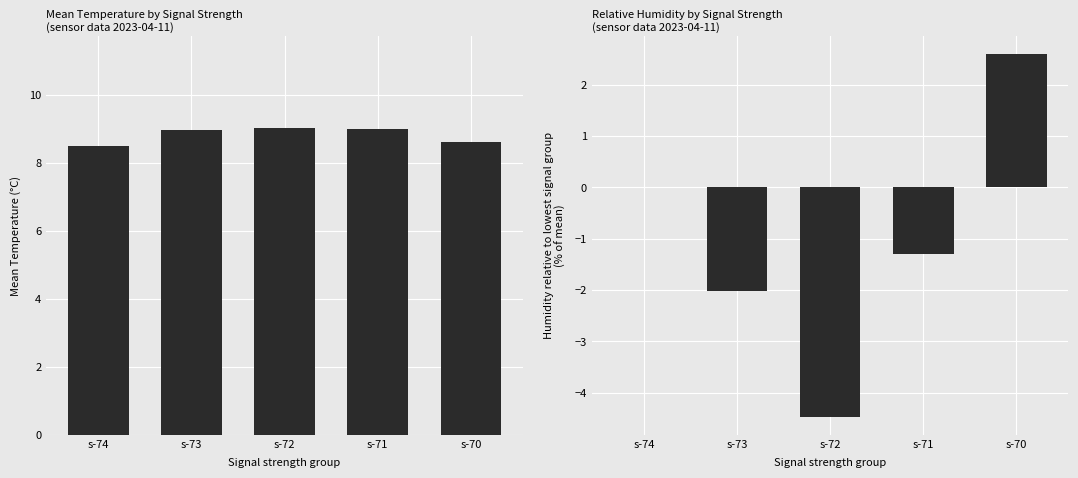

Does the chart contain any negative values?

Yes